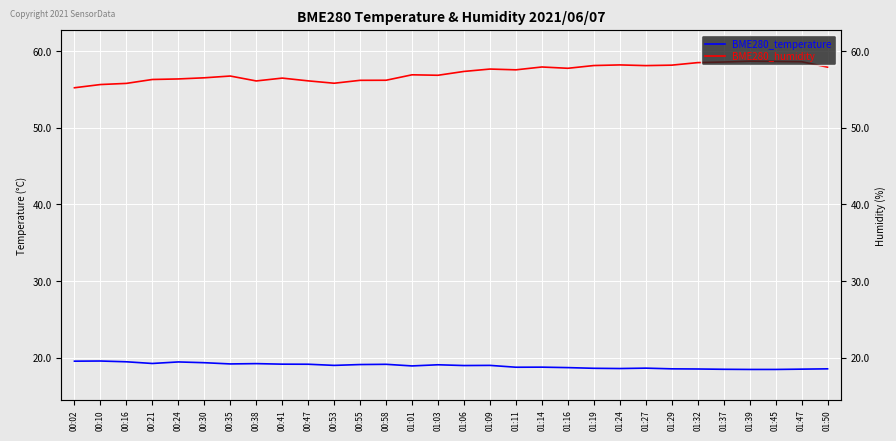

What is the label of the 28th point from the right?

00:16